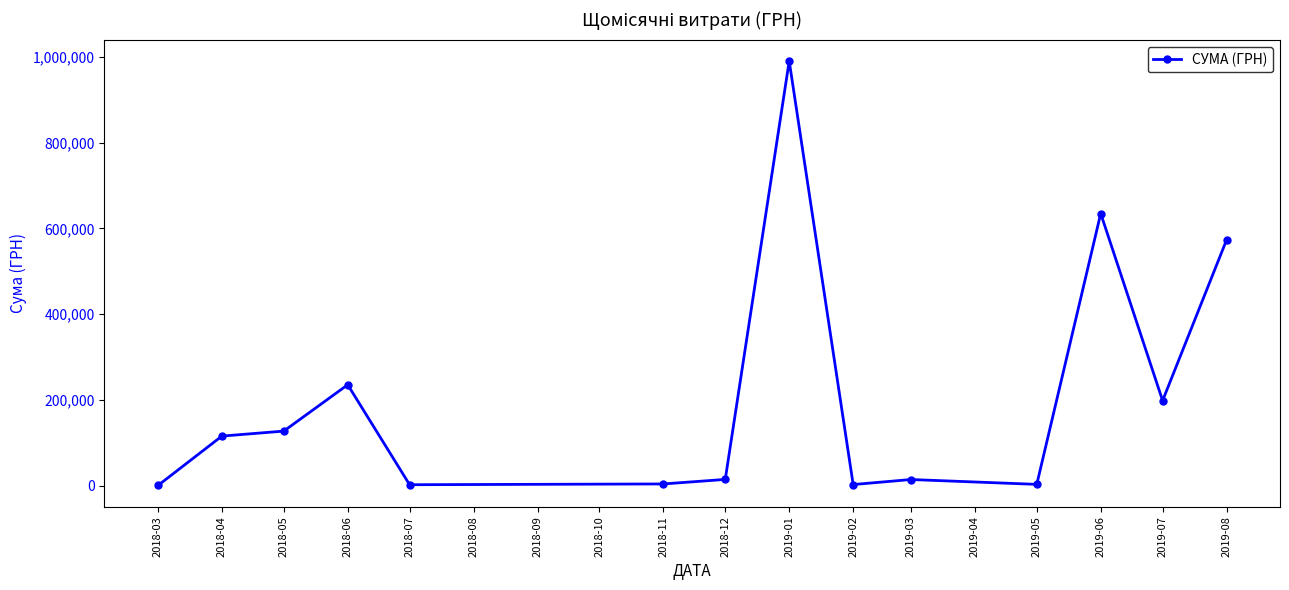

How many series are shown in this chart?

1